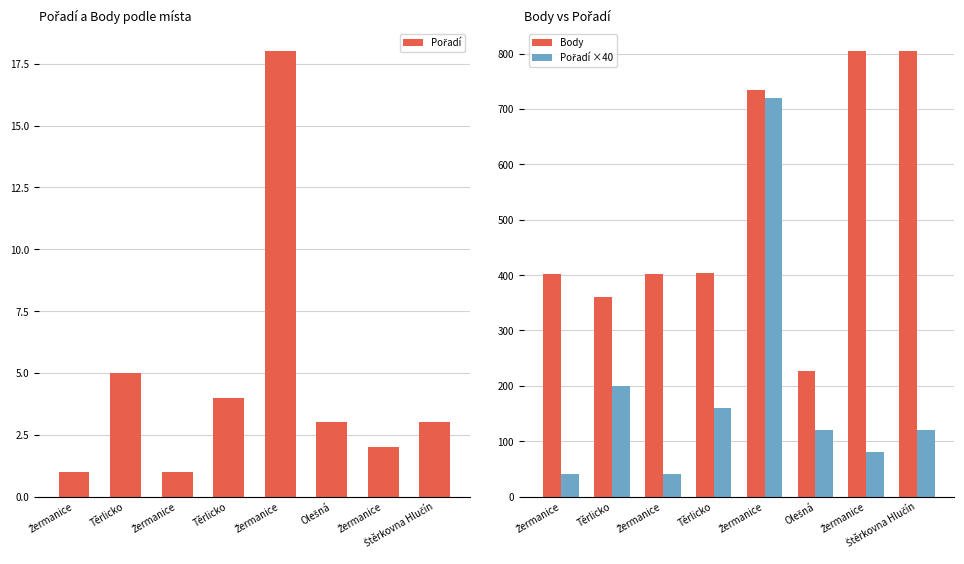

True or false: Pořadí ×40 has a value of 120 at Olešná.

True